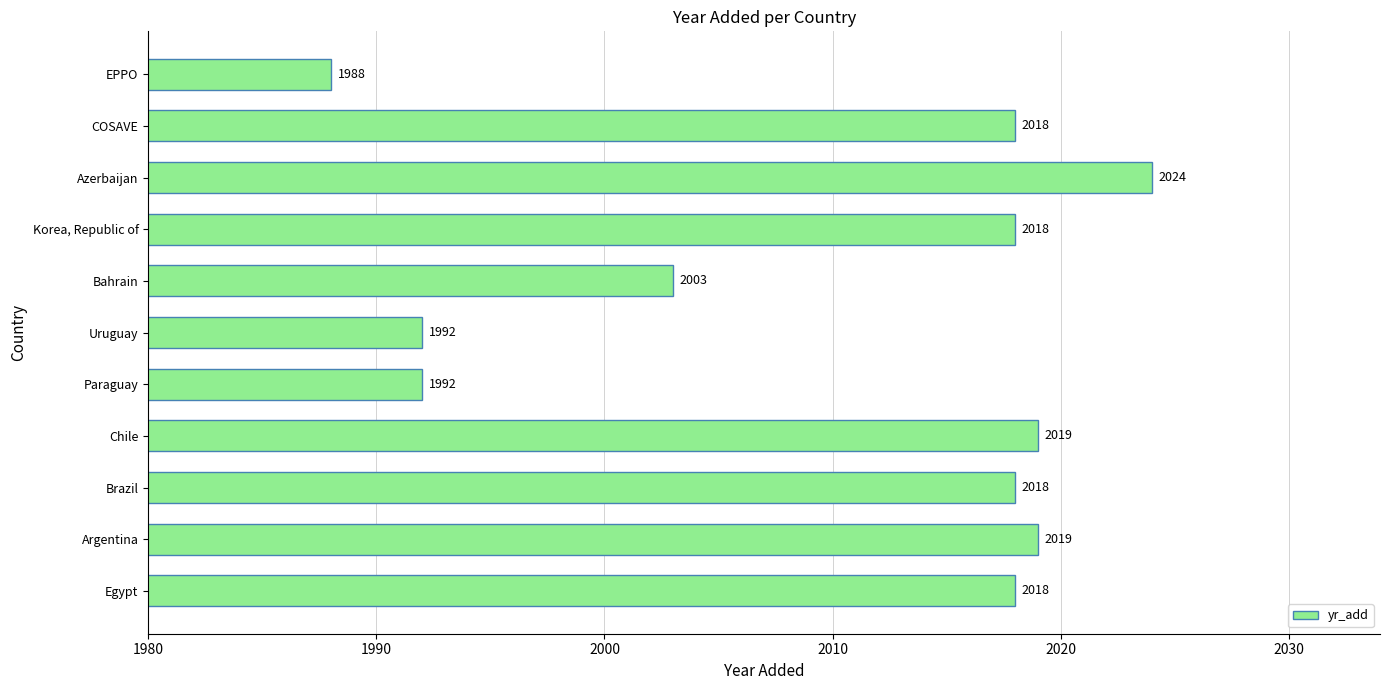

Are the bars horizontal?

Yes